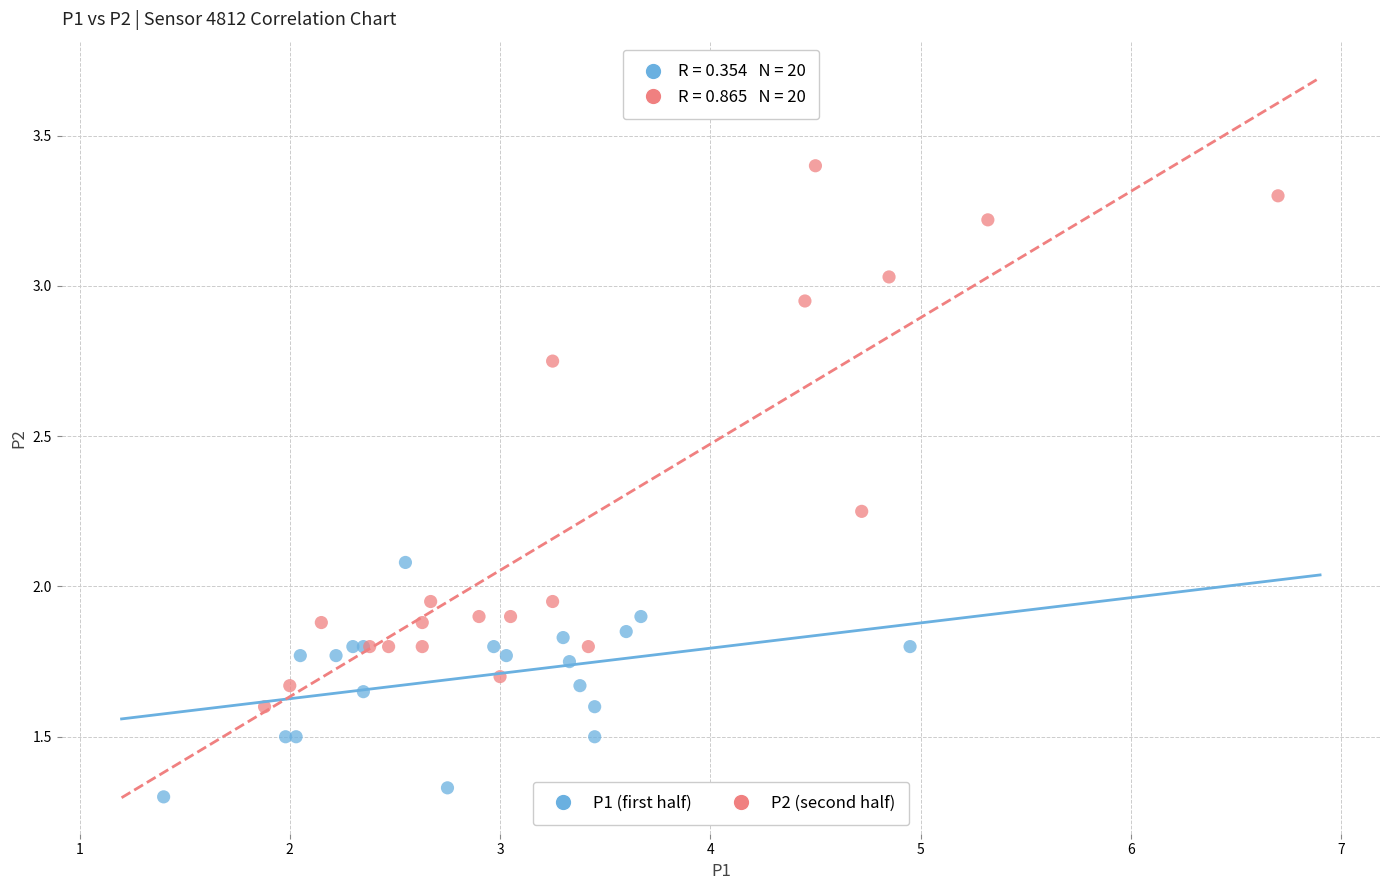

Which series reaches the maximum Y coordinate?

P2 (second half)